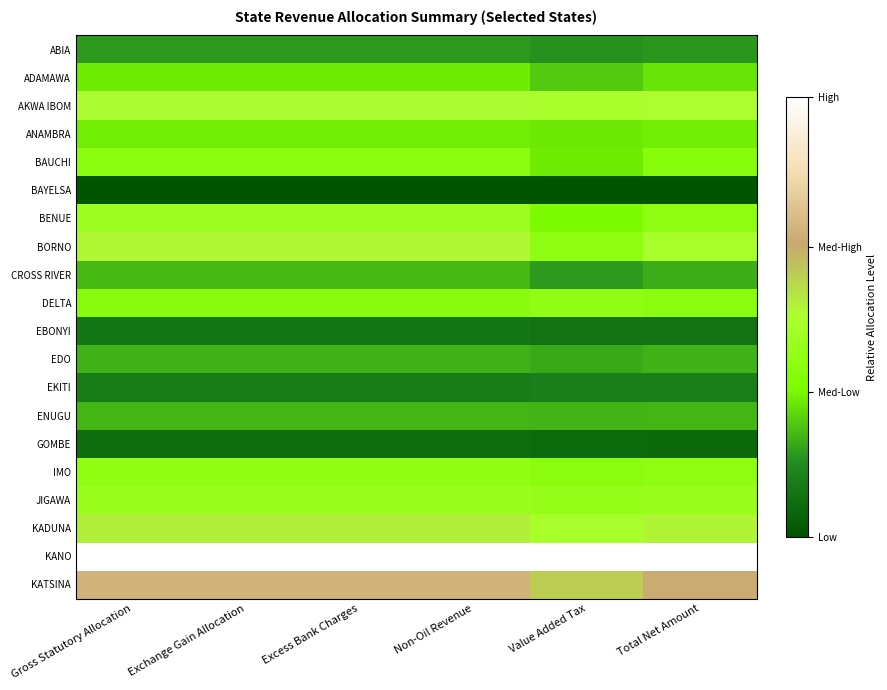

Reading left to right, list all the values displayed in this chart.

ABIA: Gross Statutory Allocation=0.2	Exchange Gain Allocation=0.2	Excess Bank Charges=0.2	Non-Oil Revenue=0.2	Value Added Tax=0.2	Total Net Amount=0.2
ADAMAWA: Gross Statutory Allocation=0.3	Exchange Gain Allocation=0.3	Excess Bank Charges=0.3	Non-Oil Revenue=0.3	Value Added Tax=0.3	Total Net Amount=0.3
AKWA IBOM: Gross Statutory Allocation=0.5	Exchange Gain Allocation=0.5	Excess Bank Charges=0.5	Non-Oil Revenue=0.5	Value Added Tax=0.5	Total Net Amount=0.5
ANAMBRA: Gross Statutory Allocation=0.3	Exchange Gain Allocation=0.3	Excess Bank Charges=0.3	Non-Oil Revenue=0.3	Value Added Tax=0.3	Total Net Amount=0.3
BAUCHI: Gross Statutory Allocation=0.4	Exchange Gain Allocation=0.4	Excess Bank Charges=0.4	Non-Oil Revenue=0.4	Value Added Tax=0.3	Total Net Amount=0.4
BAYELSA: Gross Statutory Allocation=0.0	Exchange Gain Allocation=0.0	Excess Bank Charges=0.0	Non-Oil Revenue=0.0	Value Added Tax=0.0	Total Net Amount=0.0
BENUE: Gross Statutory Allocation=0.5	Exchange Gain Allocation=0.5	Excess Bank Charges=0.5	Non-Oil Revenue=0.5	Value Added Tax=0.3	Total Net Amount=0.4
BORNO: Gross Statutory Allocation=0.5	Exchange Gain Allocation=0.5	Excess Bank Charges=0.5	Non-Oil Revenue=0.5	Value Added Tax=0.4	Total Net Amount=0.5
CROSS RIVER: Gross Statutory Allocation=0.2	Exchange Gain Allocation=0.2	Excess Bank Charges=0.2	Non-Oil Revenue=0.2	Value Added Tax=0.2	Total Net Amount=0.2
DELTA: Gross Statutory Allocation=0.4	Exchange Gain Allocation=0.4	Excess Bank Charges=0.4	Non-Oil Revenue=0.4	Value Added Tax=0.4	Total Net Amount=0.4
EBONYI: Gross Statutory Allocation=0.1	Exchange Gain Allocation=0.1	Excess Bank Charges=0.1	Non-Oil Revenue=0.1	Value Added Tax=0.1	Total Net Amount=0.1
EDO: Gross Statutory Allocation=0.2	Exchange Gain Allocation=0.2	Excess Bank Charges=0.2	Non-Oil Revenue=0.2	Value Added Tax=0.2	Total Net Amount=0.2
EKITI: Gross Statutory Allocation=0.1	Exchange Gain Allocation=0.1	Excess Bank Charges=0.1	Non-Oil Revenue=0.1	Value Added Tax=0.1	Total Net Amount=0.1
ENUGU: Gross Statutory Allocation=0.2	Exchange Gain Allocation=0.2	Excess Bank Charges=0.2	Non-Oil Revenue=0.2	Value Added Tax=0.2	Total Net Amount=0.2
GOMBE: Gross Statutory Allocation=0.1	Exchange Gain Allocation=0.1	Excess Bank Charges=0.1	Non-Oil Revenue=0.1	Value Added Tax=0.1	Total Net Amount=0.1
IMO: Gross Statutory Allocation=0.4	Exchange Gain Allocation=0.4	Excess Bank Charges=0.4	Non-Oil Revenue=0.4	Value Added Tax=0.4	Total Net Amount=0.4
JIGAWA: Gross Statutory Allocation=0.4	Exchange Gain Allocation=0.4	Excess Bank Charges=0.4	Non-Oil Revenue=0.4	Value Added Tax=0.4	Total Net Amount=0.4
KADUNA: Gross Statutory Allocation=0.5	Exchange Gain Allocation=0.5	Excess Bank Charges=0.5	Non-Oil Revenue=0.5	Value Added Tax=0.5	Total Net Amount=0.5
KANO: Gross Statutory Allocation=1.0	Exchange Gain Allocation=1.0	Excess Bank Charges=1.0	Non-Oil Revenue=1.0	Value Added Tax=1.0	Total Net Amount=1.0
KATSINA: Gross Statutory Allocation=0.7	Exchange Gain Allocation=0.7	Excess Bank Charges=0.7	Non-Oil Revenue=0.7	Value Added Tax=0.6	Total Net Amount=0.7